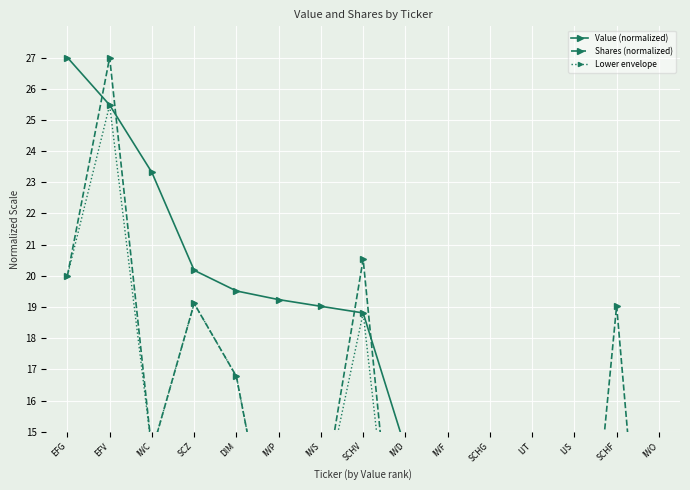

Rank the series at IJS from lowest to highest value.

Shares (normalized), Lower envelope, Value (normalized)